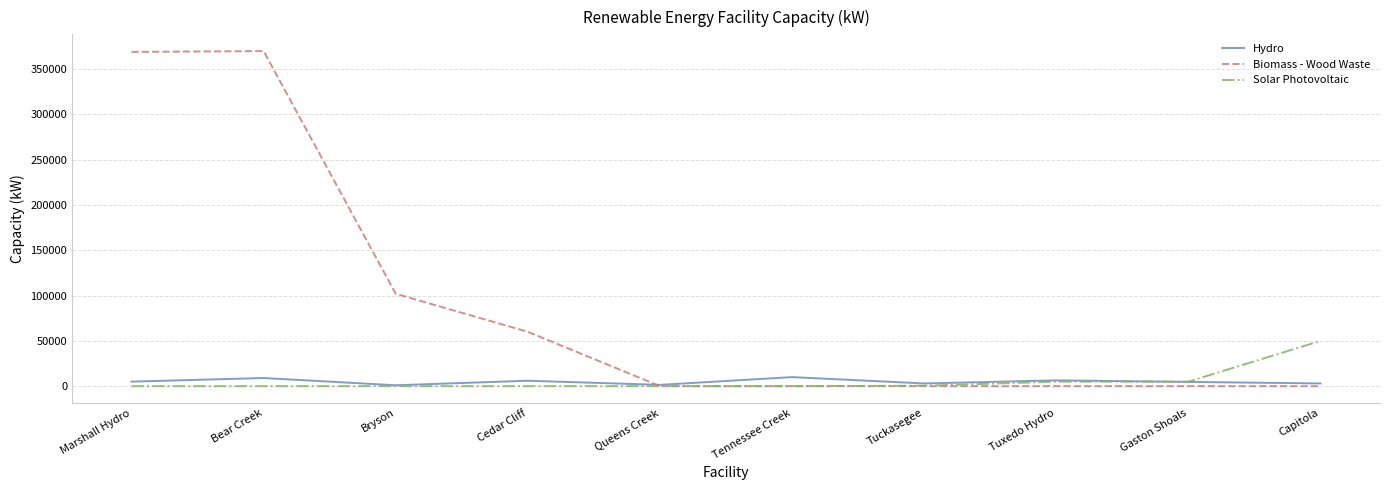

Which series has the widest spread of values?

Biomass - Wood Waste